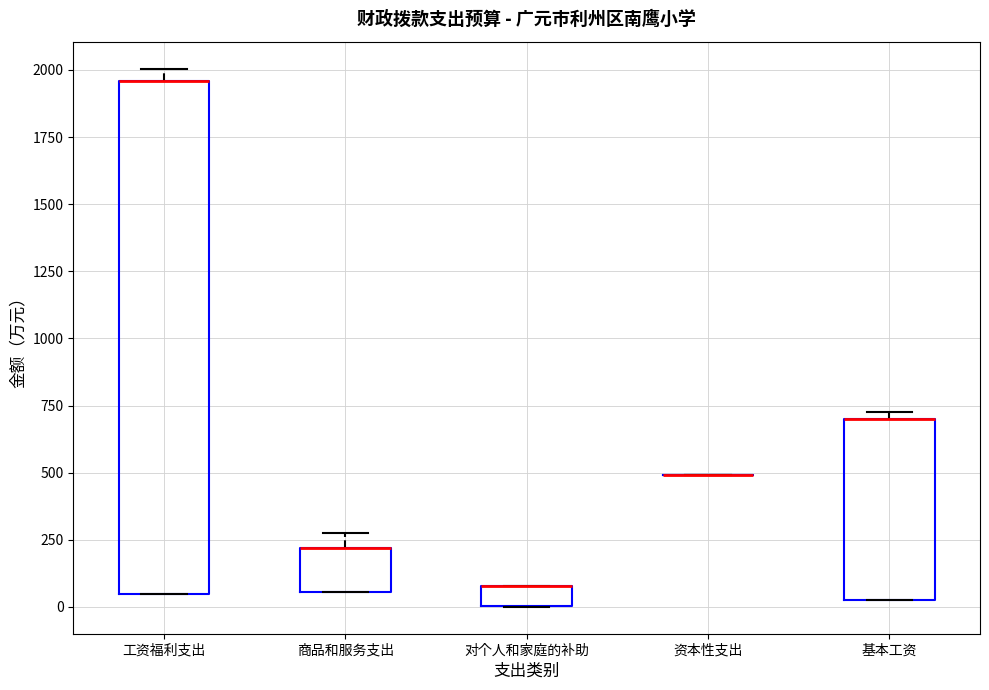

Comparing the boxes themselves (not the whiskers), which one is the tallest?

工资福利支出